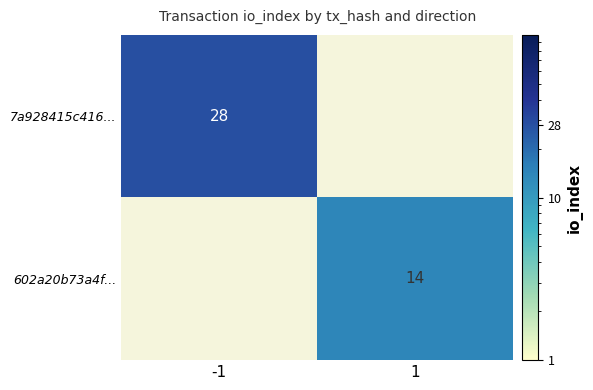

The value of 7a928415c416... at -1 is 28. True or false?

True